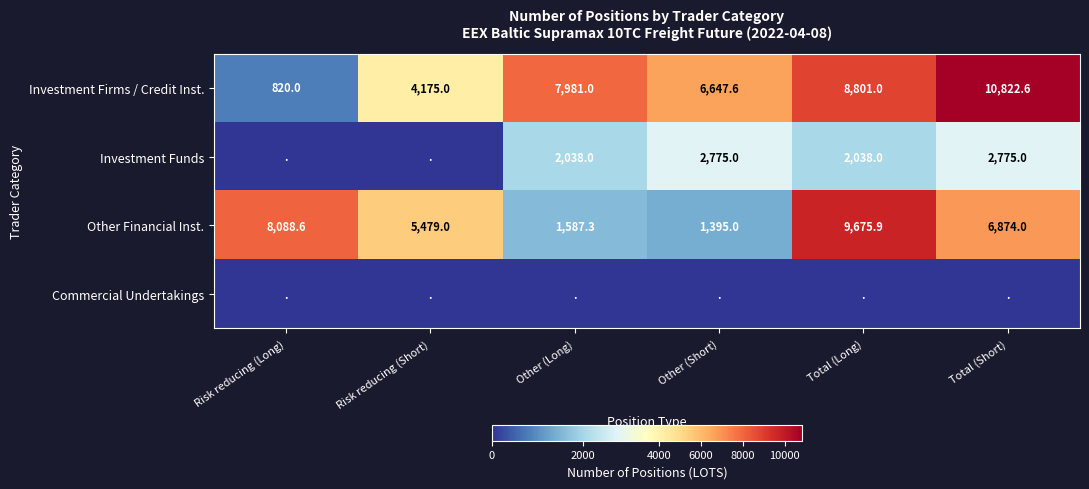

Is the value of Investment Funds at Other (Short) greater than the value of Other Financial Inst. at Total (Long)?

No